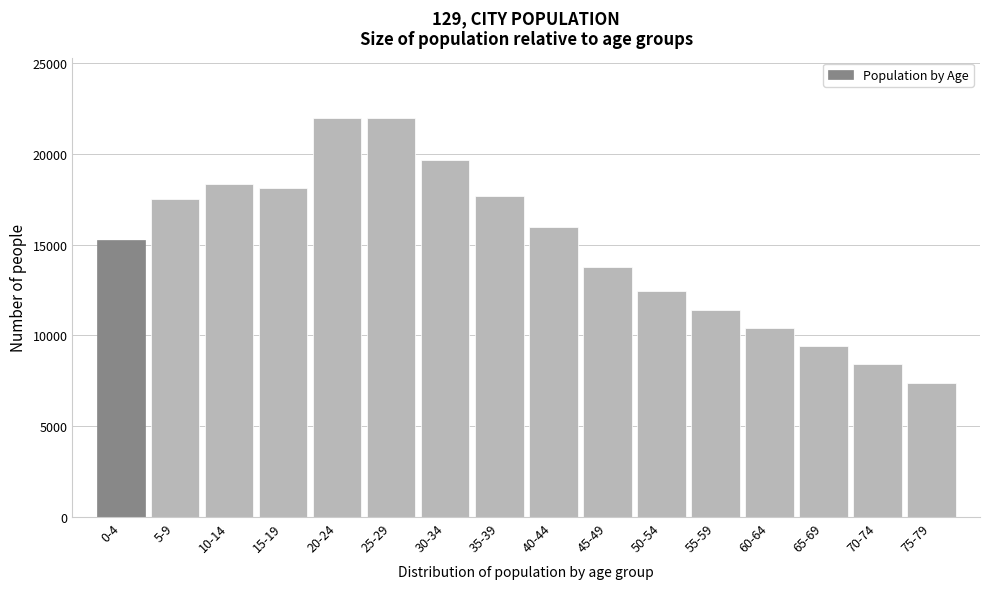

Reading left to right, extract all data points from this chart.

15250	17498	18342	18133	21994	21994	19645	17674	15966	13756	12431	11400	10400	9389	8400	7400